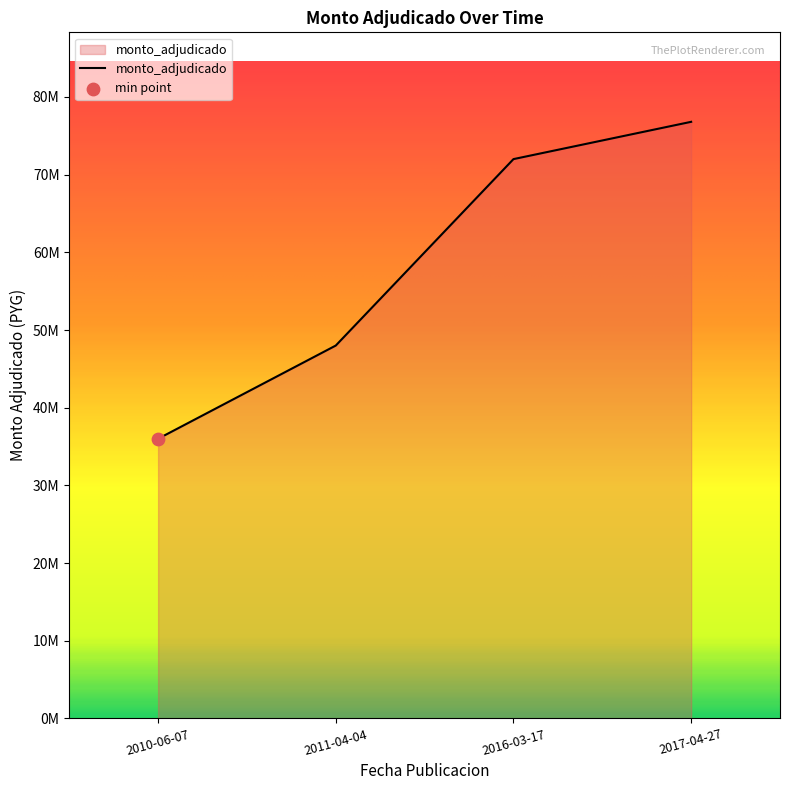

Which has a higher value, 2011-04-04 or 2017-04-27?

2017-04-27